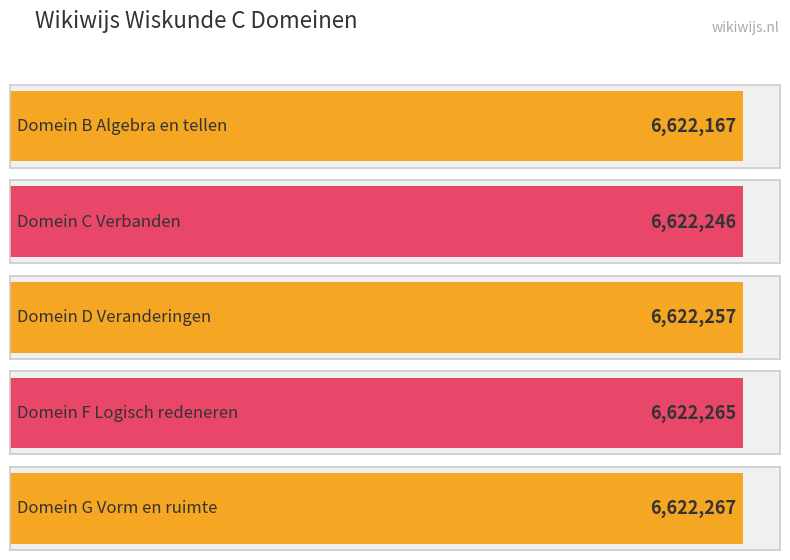

What position from the left is Domein D Veranderingen?

3